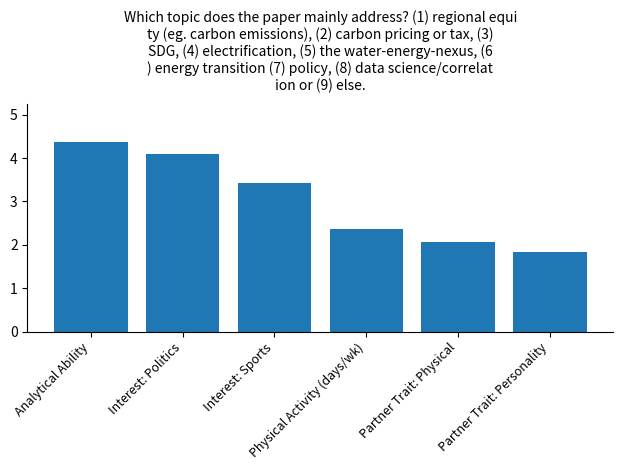

Reading left to right, list all the values displayed in this chart.

Analytical Ability=4.4	Interest: Politics=4.1	Interest: Sports=3.4	Physical Activity (days/wk)=2.4	Partner Trait: Physical=2.1	Partner Trait: Personality=1.8